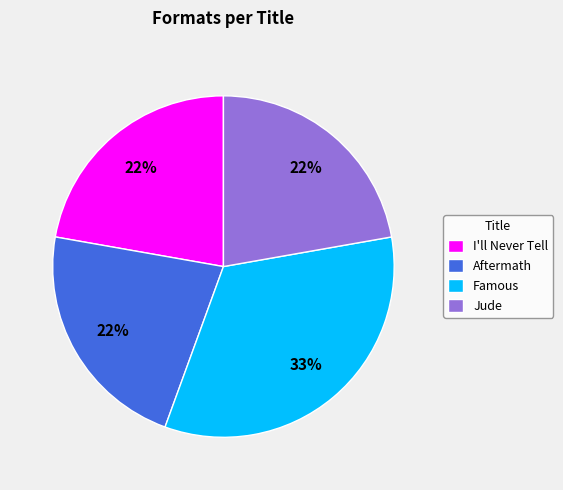

To the nearest percent, what portion does Jude represent?

22%